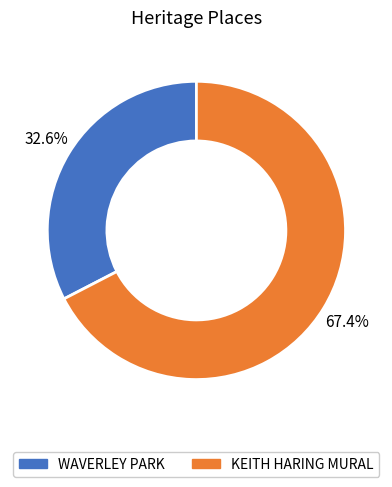

To the nearest percent, what percentage of the pie is WAVERLEY PARK?

33%